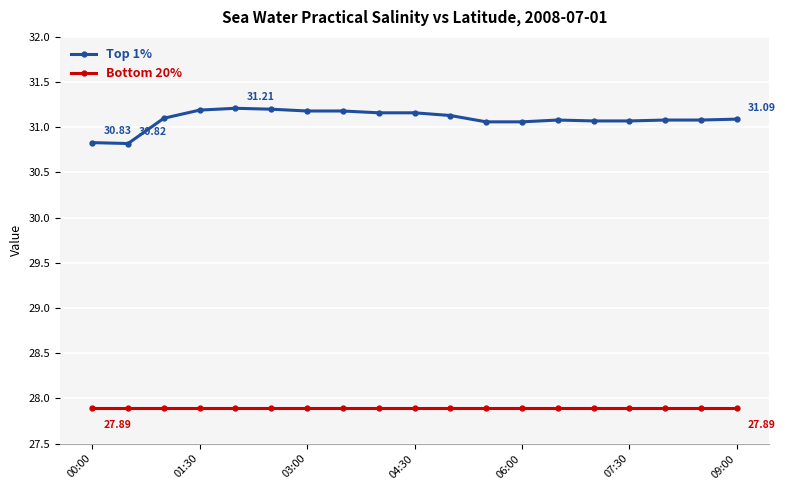

List the series in order of their overall mean, lowest first.

Bottom 20%, Top 1%